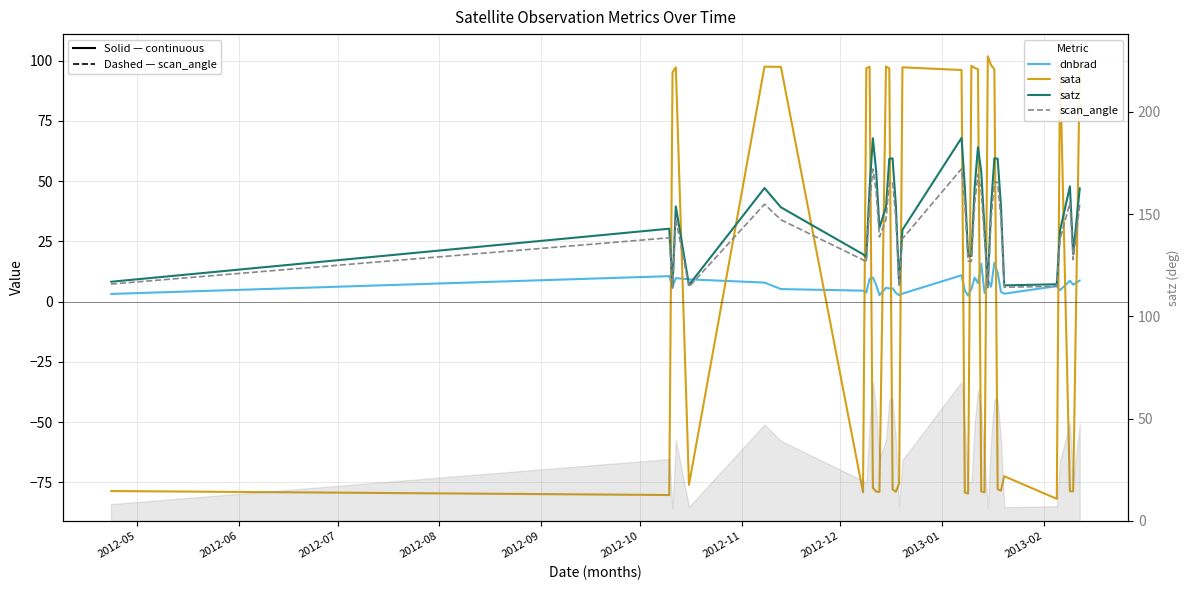

Reading left to right, list all the values displayed in this chart.

dnbrad: 3.2	10.6	6.1	9.8	9.3	7.9	5.2	4.6	3.8	9.5	10.0	7.0	2.7	5.8	5.5	5.5	3.6	2.7	3.3	10.9	4.6	2.5	5.3	9.9	7.7	15.7	3.6	9.1	6.2	16.2	12.1	4.0	3.3	6.4	4.8	8.7	7.0	8.8
sata: -78.6	-80.3	95.3	97.3	-76.0	97.6	97.5	-79.1	96.9	97.5	-77.3	-78.9	-79.0	97.7	96.8	-77.9	-78.9	-75.5	97.3	96.2	-79.2	-79.7	97.9	97.1	96.5	-78.8	-79.2	101.9	98.1	96.5	-77.9	-78.4	-72.5	-81.9	98.3	-78.7	-78.7	96.5
satz: 8.3	30.3	6.3	39.5	6.9	47.1	39.2	19.7	18.4	47.2	67.8	54.2	30.7	39.3	59.3	59.5	40.0	7.1	29.8	68.0	47.5	19.1	18.9	47.6	64.1	53.9	30.1	6.5	39.8	59.5	59.3	39.7	6.8	7.2	29.6	47.9	19.8	47.1
scan_angle: 7.3	26.5	5.6	34.3	6.1	40.5	34.0	17.3	16.2	40.5	55.1	45.9	26.8	34.1	49.6	49.7	34.7	6.3	26.1	55.1	40.8	16.9	16.7	40.8	52.8	45.7	26.4	5.8	34.5	49.7	49.6	34.4	6.0	6.4	25.9	41.0	17.4	40.4